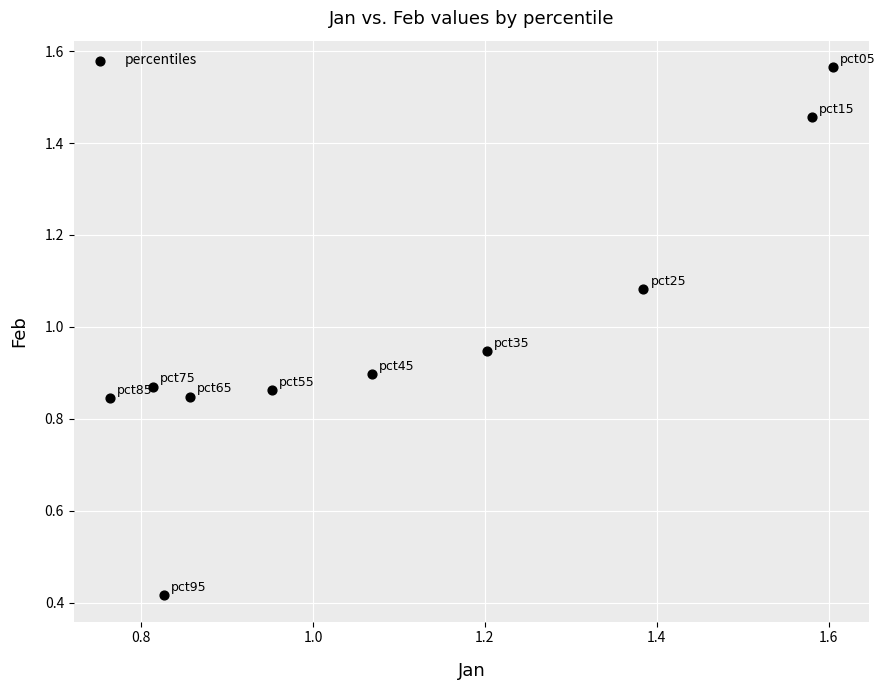

What is the average Y value?

1.0